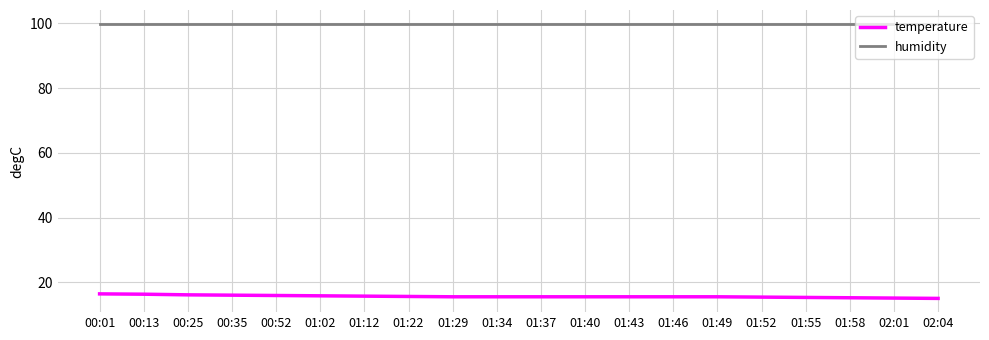

Is it true that humidity equals 99.9 at 01:02?

True